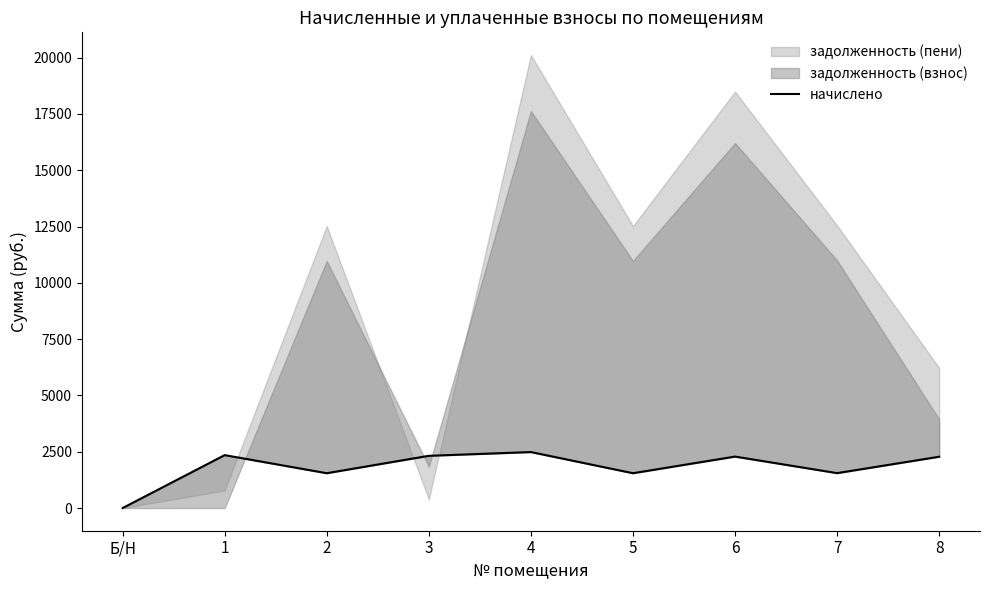

What is the difference between the maximum and minimum values?

2486.9